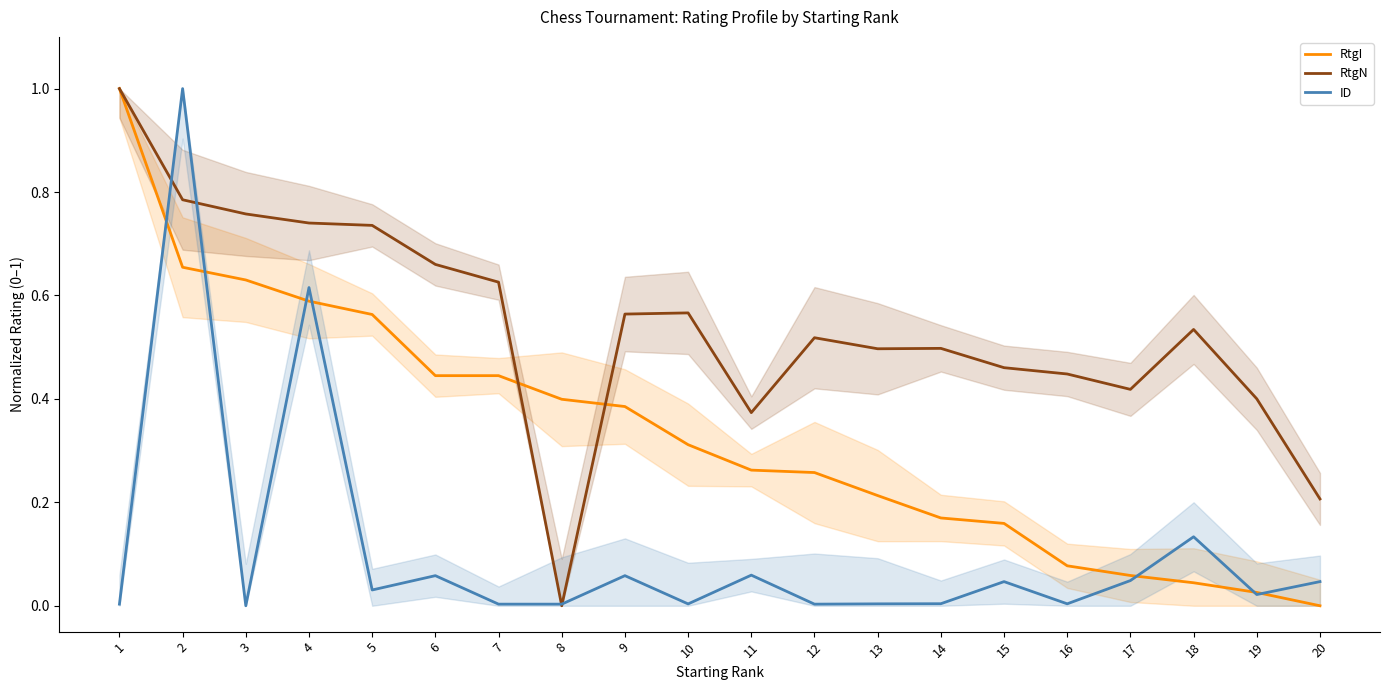

Which category has the lowest value in the ID series?

3